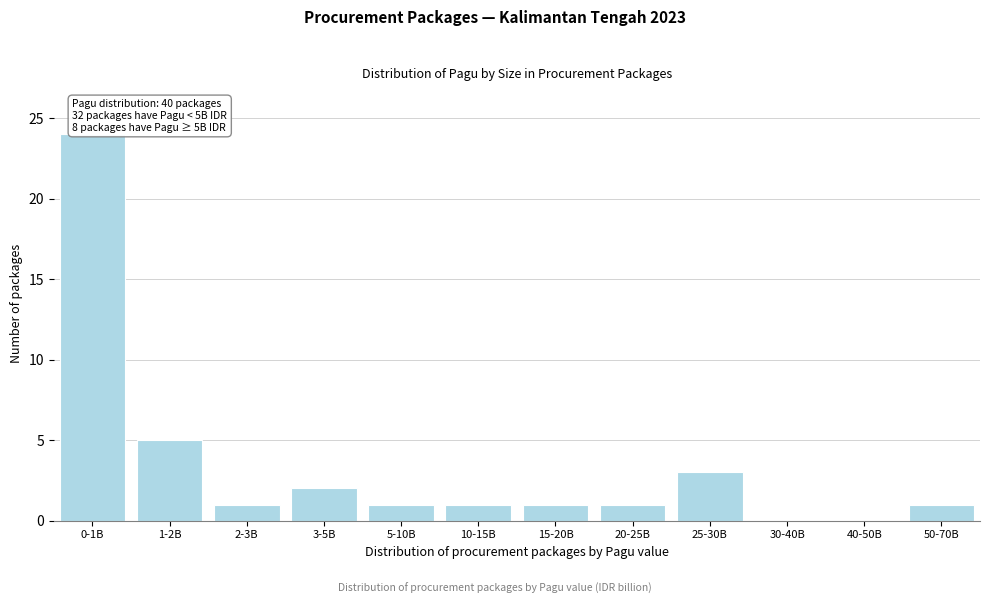

Reading left to right, list all the values displayed in this chart.

0-1B=24	1-2B=5	2-3B=1	3-5B=2	5-10B=1	10-15B=1	15-20B=1	20-25B=1	25-30B=3	30-40B=0	40-50B=0	50-70B=1